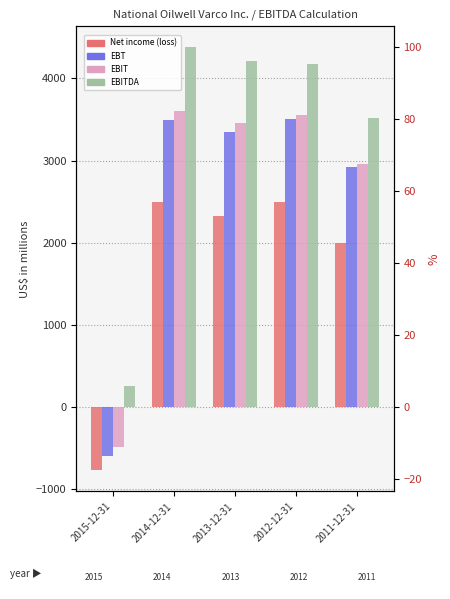

Is the value of EBITDA at 2015-12-31 greater than the value of EBT at 2012-12-31?

No